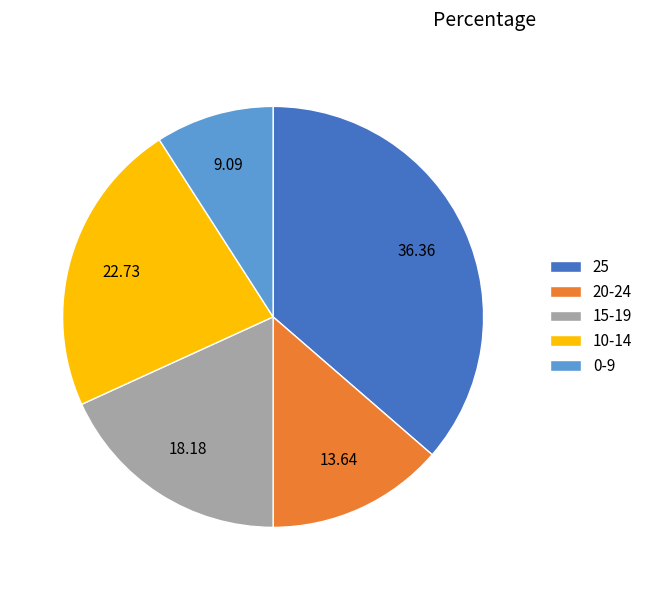

Which has a higher value, 10-14 or 0-9?

10-14